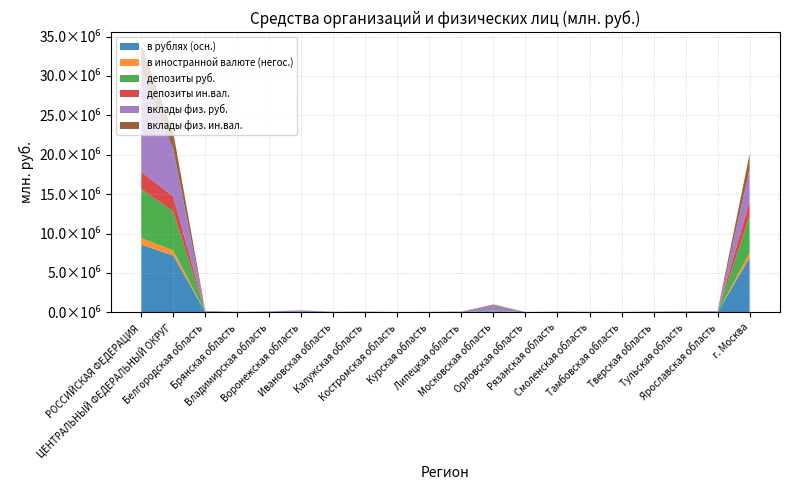

Reading left to right, list all the values displayed in this chart.

в рублях (осн.): РОССИЙСКАЯ ФЕДЕРАЦИЯ=8595232	ЦЕНТРАЛЬНЫЙ ФЕДЕРАЛЬНЫЙ ОКРУГ=7207064	Белгородская область=30367	Брянская область=5133	Владимирская область=13677	Воронежская область=25596	Ивановская область=7073	Калужская область=8885	Костромская область=3024	Курская область=5246	Липецкая область=8869	Московская область=108382	Орловская область=3172	Рязанская область=8209	Смоленская область=8623	Тамбовская область=3093	Тверская область=10707	Тульская область=15751	Ярославская область=14814	г. Москва=6926443
в иностранной валюте (негос.): РОССИЙСКАЯ ФЕДЕРАЦИЯ=836437	ЦЕНТРАЛЬНЫЙ ФЕДЕРАЛЬНЫЙ ОКРУГ=663603	Белгородская область=826	Брянская область=133	Владимирская область=823	Воронежская область=1183	Ивановская область=231	Калужская область=1030	Костромская область=351	Курская область=459	Липецкая область=2803	Московская область=6428	Орловская область=158	Рязанская область=305	Смоленская область=879	Тамбовская область=144	Тверская область=588	Тульская область=1438	Ярославская область=840	г. Москва=644984
депозиты руб.: РОССИЙСКАЯ ФЕДЕРАЦИЯ=6241696	ЦЕНТРАЛЬНЫЙ ФЕДЕРАЛЬНЫЙ ОКРУГ=4887794	Белгородская область=17363	Брянская область=5058	Владимирская область=9109	Воронежская область=28162	Ивановская область=3864	Калужская область=9683	Костромская область=7183	Курская область=5578	Липецкая область=13505	Московская область=101125	Орловская область=2251	Рязанская область=6238	Смоленская область=5870	Тамбовская область=2805	Тверская область=4224	Тульская область=15605	Ярославская область=25653	г. Москва=4624518
депозиты ин.вал.: РОССИЙСКАЯ ФЕДЕРАЦИЯ=2160668	ЦЕНТРАЛЬНЫЙ ФЕДЕРАЛЬНЫЙ ОКРУГ=1954670	Белгородская область=12875	Брянская область=53	Владимирская область=611	Воронежская область=5143	Ивановская область=62	Калужская область=295	Костромская область=111	Курская область=116	Липецкая область=58	Московская область=10341	Орловская область=6	Рязанская область=1850	Смоленская область=492	Тамбовская область=38	Тверская область=653	Тульская область=5447	Ярославская область=473	г. Москва=1916046
вклады физ. руб.: РОССИЙСКАЯ ФЕДЕРАЦИЯ=13086011	ЦЕНТРАЛЬНЫЙ ФЕДЕРАЛЬНЫЙ ОКРУГ=5971466	Белгородская область=103522	Брянская область=59955	Владимирская область=97997	Воронежская область=178568	Ивановская область=63959	Калужская область=76464	Костромская область=39138	Курская область=59106	Липецкая область=73220	Московская область=691351	Орловская область=43249	Рязанская область=77812	Смоленская область=56673	Тамбовская область=50501	Тверская область=80973	Тульская область=94646	Ярославская область=105098	г. Москва=4019234
вклады физ. ин.вал.: РОССИЙСКАЯ ФЕДЕРАЦИЯ=2962398	ЦЕНТРАЛЬНЫЙ ФЕДЕРАЛЬНЫЙ ОКРУГ=2139892	Белгородская область=14214	Брянская область=4437	Владимирская область=9523	Воронежская область=15659	Ивановская область=6237	Калужская область=5775	Костромская область=2146	Курская область=3682	Липецкая область=5071	Московская область=83417	Орловская область=2514	Рязанская область=5045	Смоленская область=4855	Тамбовская область=2126	Тверская область=6250	Тульская область=7325	Ярославская область=12338	г. Москва=1949278